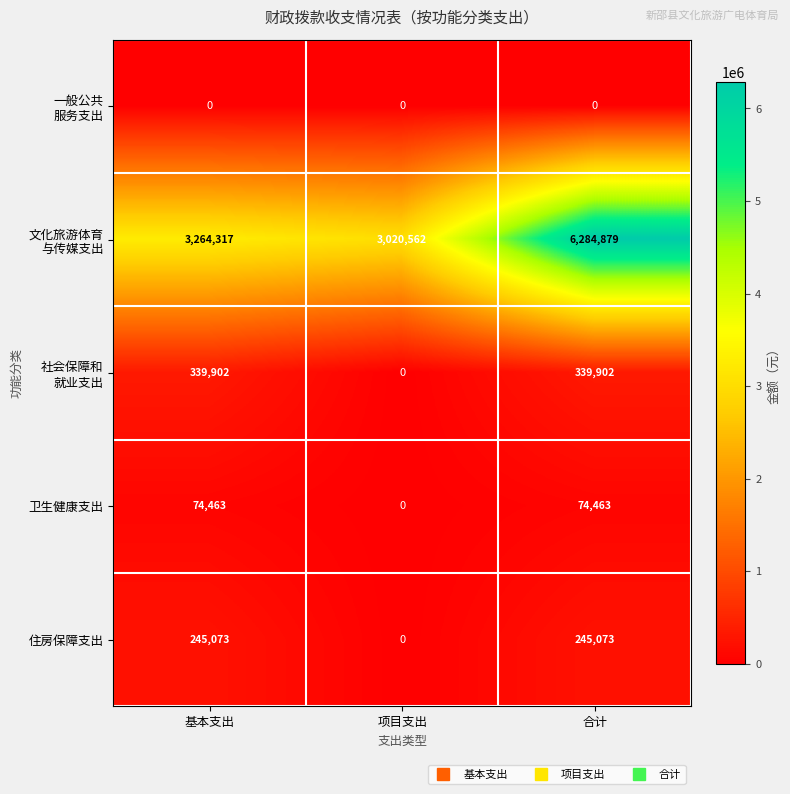

What is the sum of all 卫生健康支出 values?

148926